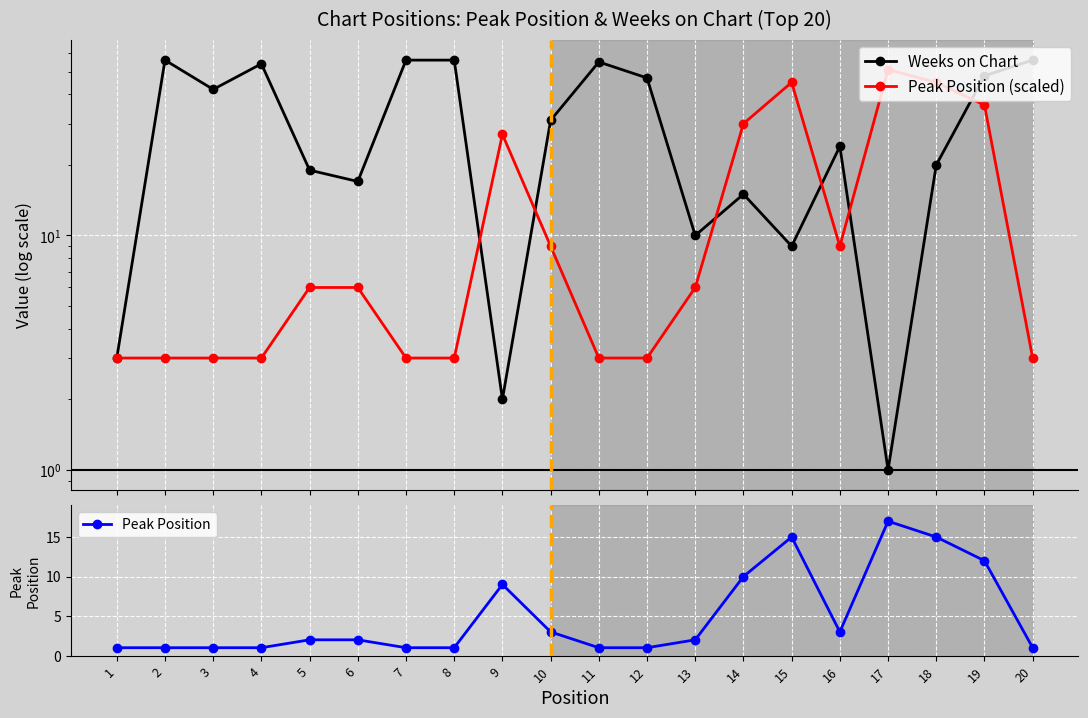

The Peak Position series shows 12 at 19. True or false?

True